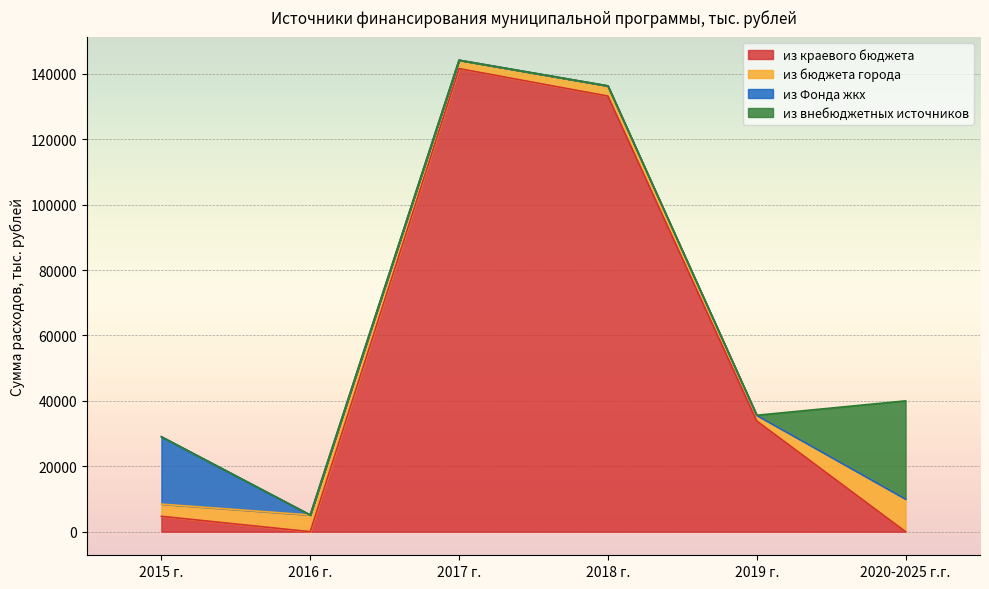

How many values in из краевого бюджета are above zero?

4